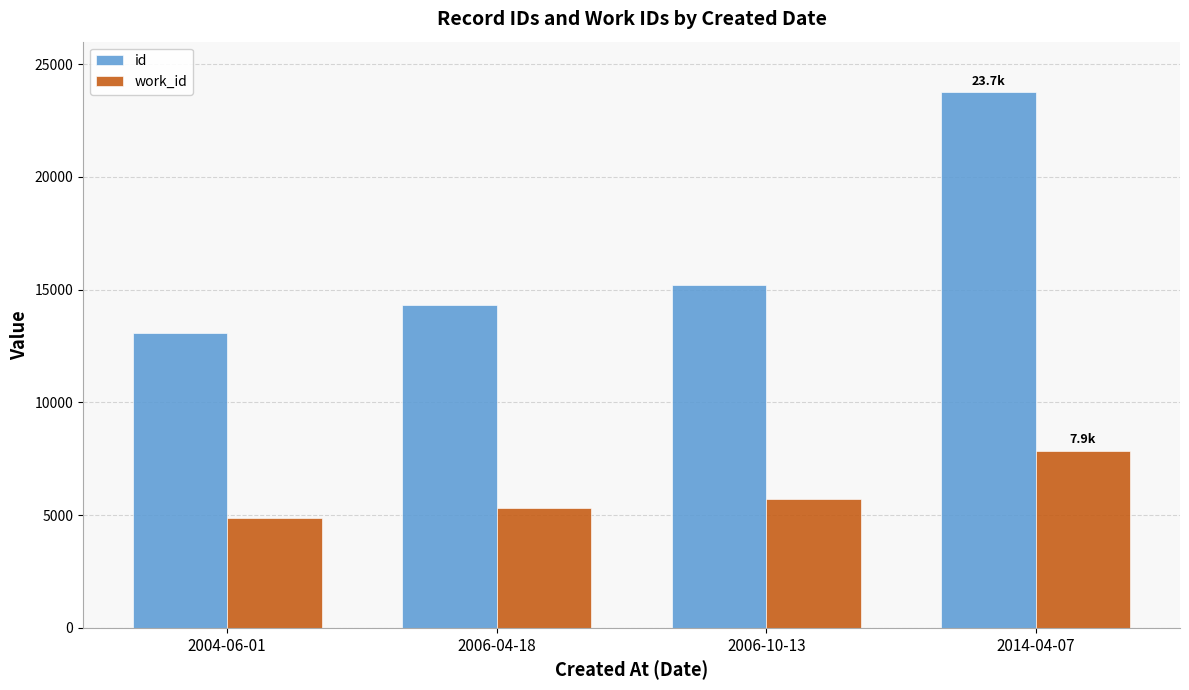

Reading left to right, extract all data points from this chart.

id: 13081	14332	15221	23749
work_id: 4878	5330	5705	7860